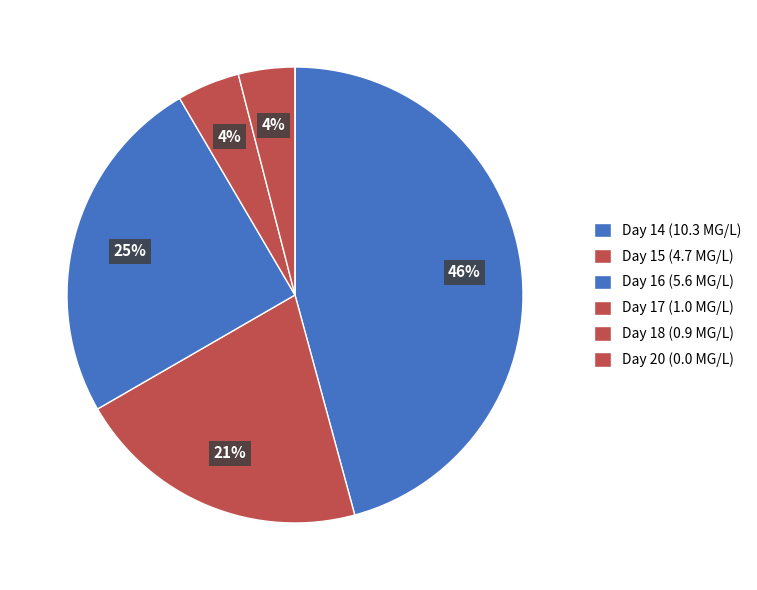

Which slice is the smallest?

20